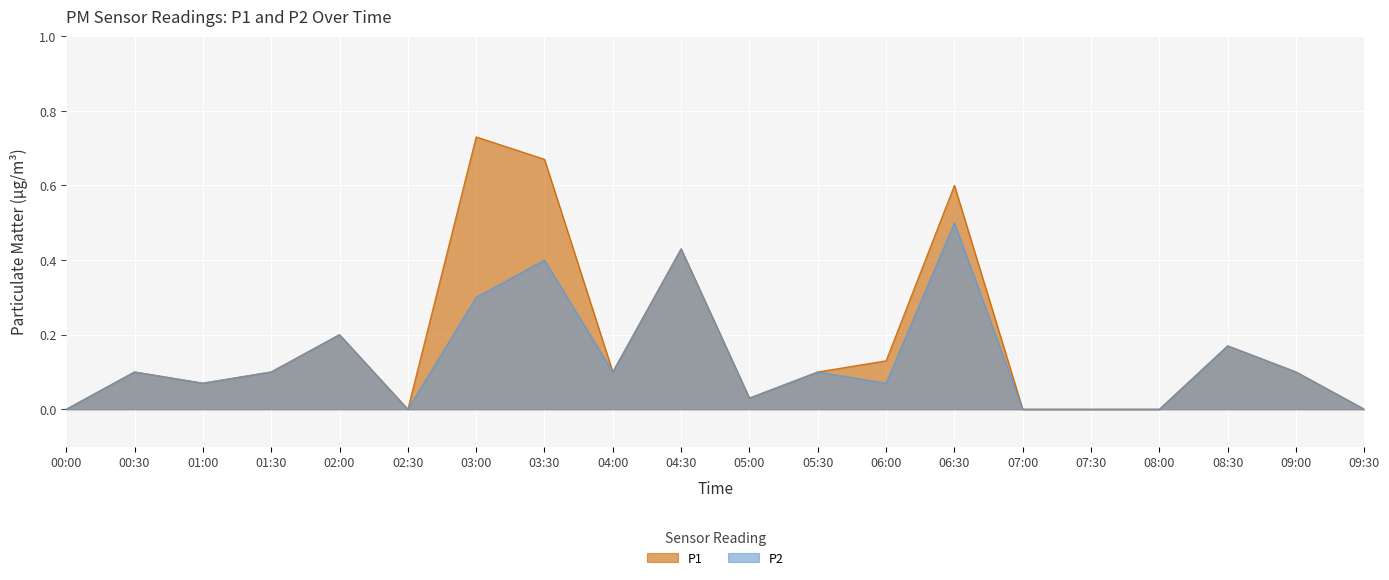

What is the difference between the maximum and minimum values in the P1 series?

0.7